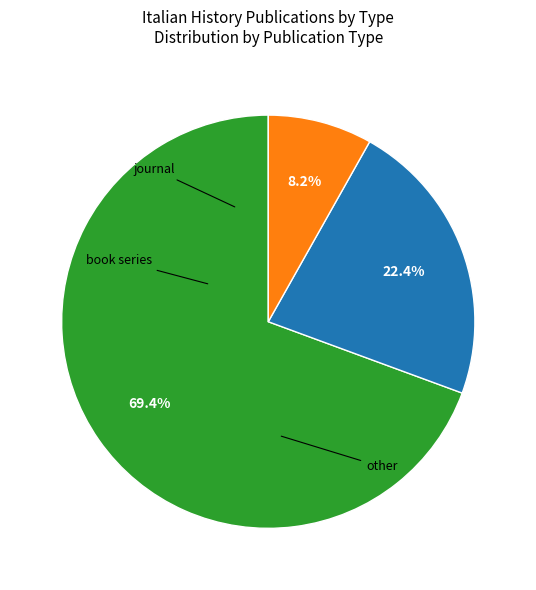

Is there a majority slice in this chart?

Yes